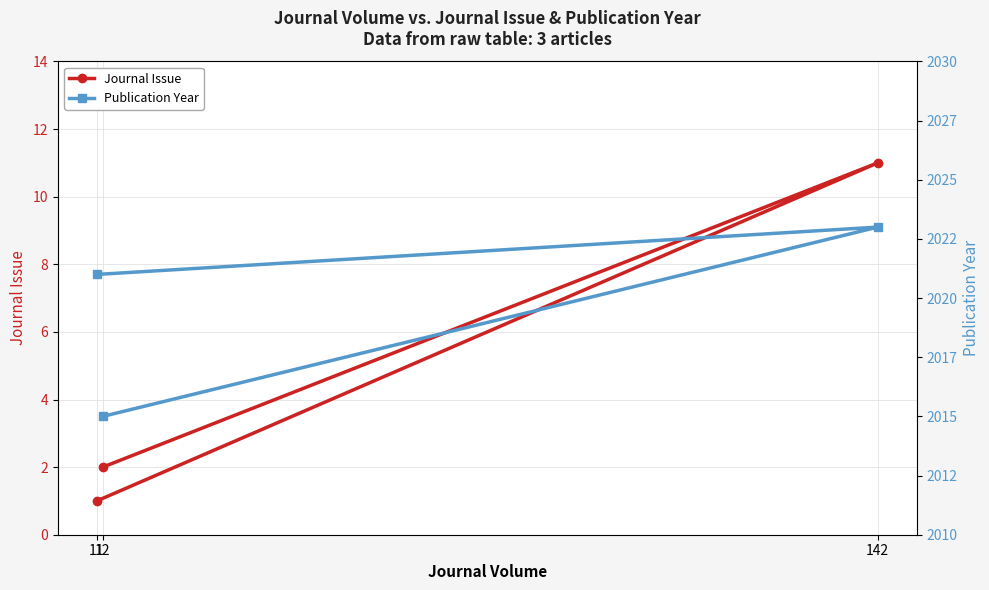

What is the difference between the highest and lowest values at 142?

2012